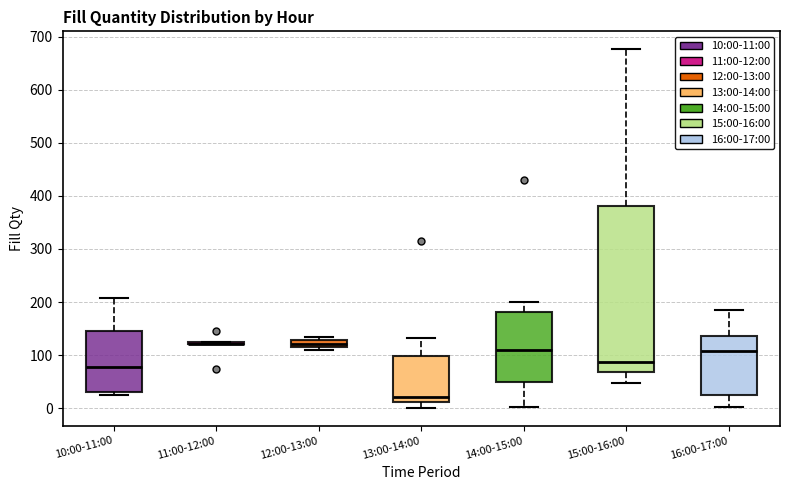

Where is the lower edge of the box for 12:00-13:00 on the y-axis? The values are not printed on the chart, so give them approximately, as read against the axis.

120